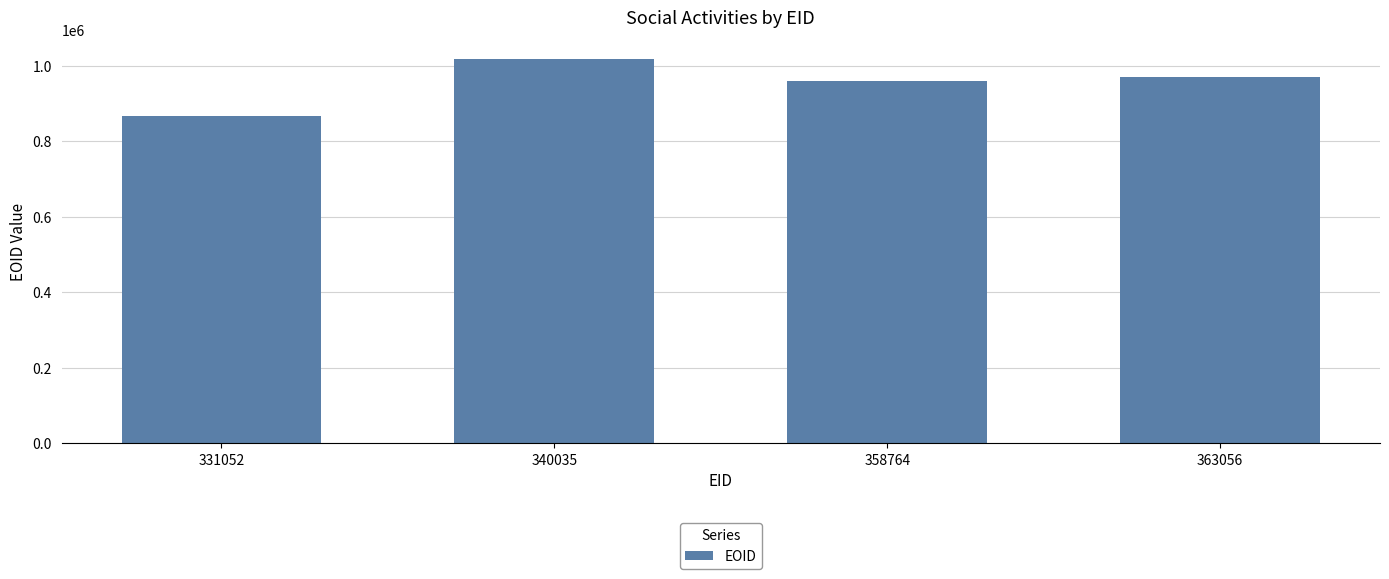

Rank the categories by value from lowest to highest.

331052, 358764, 363056, 340035